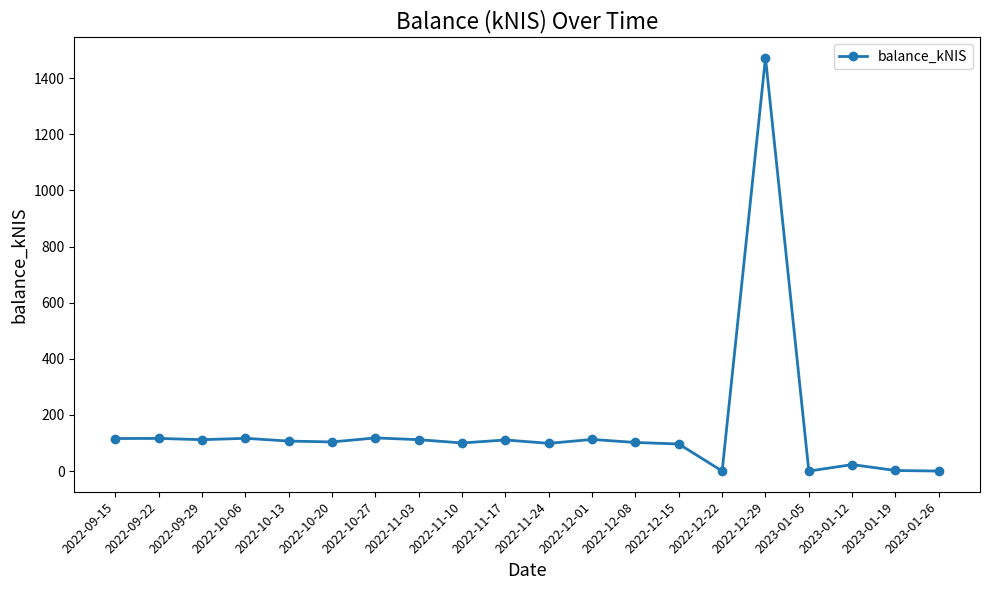

Approximately how many times larger is the value at 2022-11-24 compared to 2023-01-19?

47.3